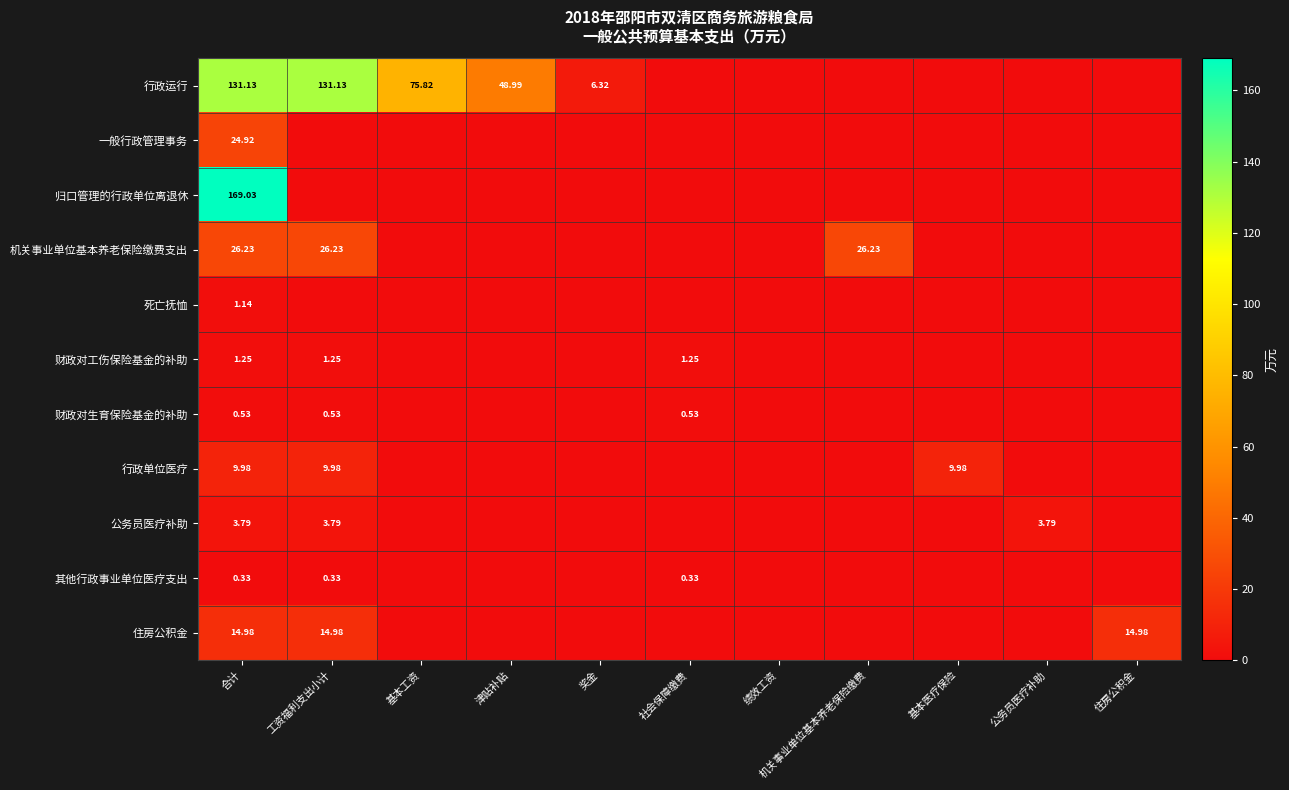

What is the total value across all series at 奖金?

6.3